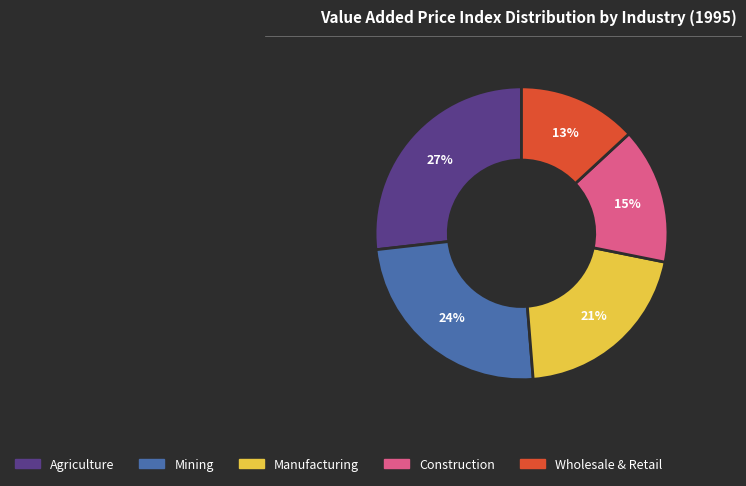

Does any single category account for the majority?

No